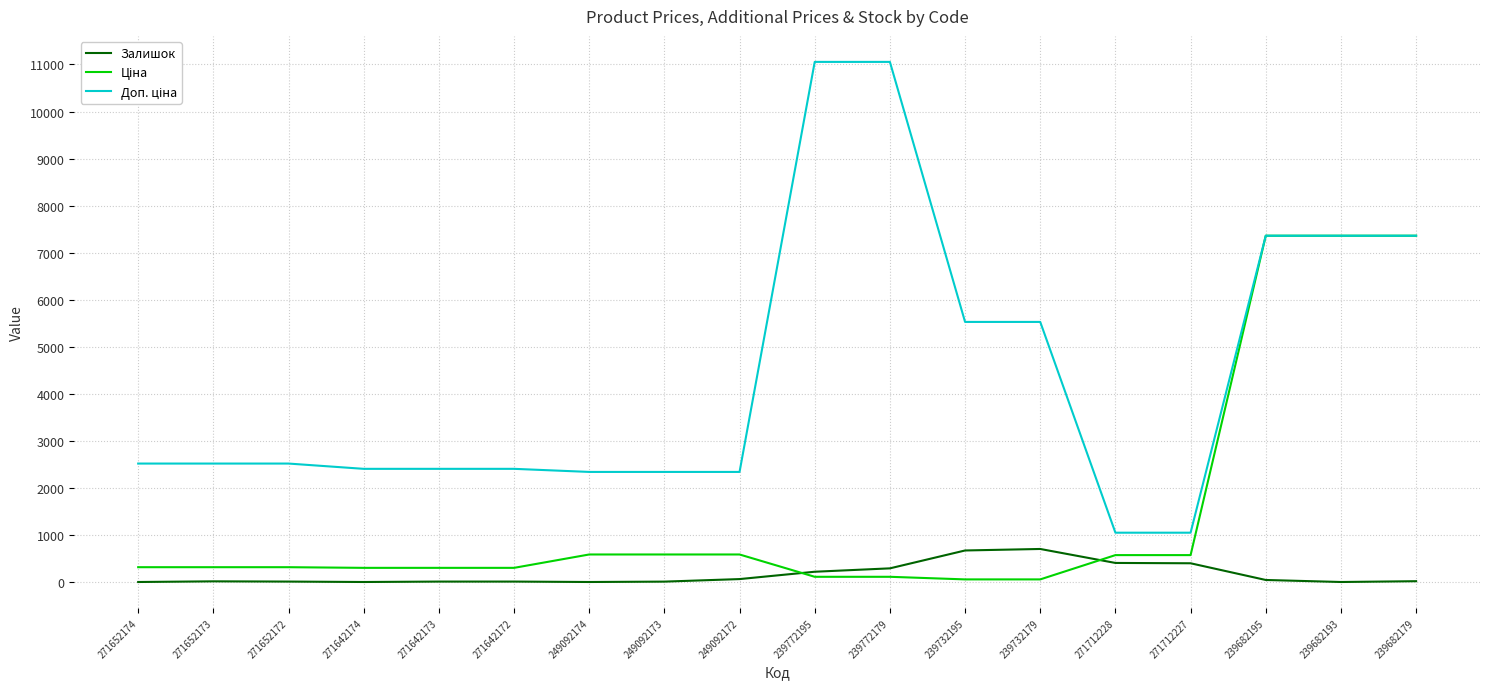

At which category is the sum across all series the highest?

239682195